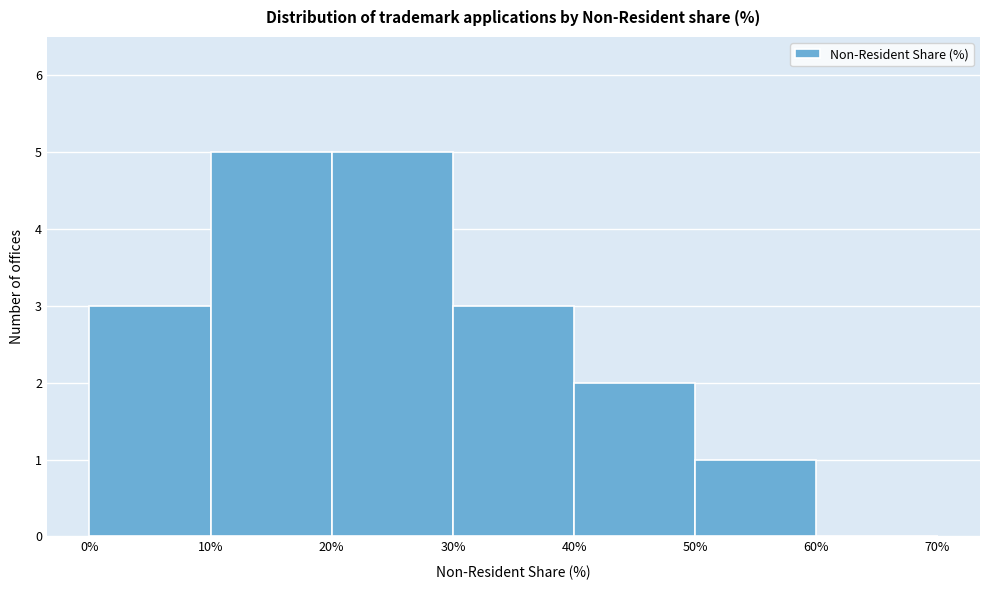

What is the height of the bar covering 30% to 40% on the x-axis? The values are not printed on the chart, so give them approximately, as read against the axis.

3